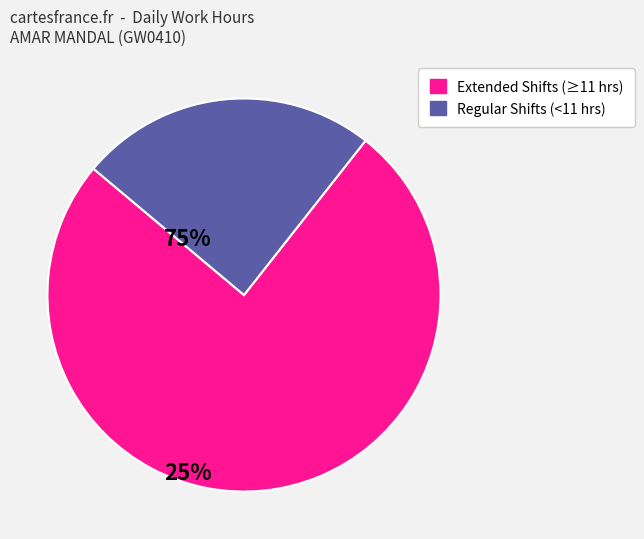

Count the number of slices in the pie.

2